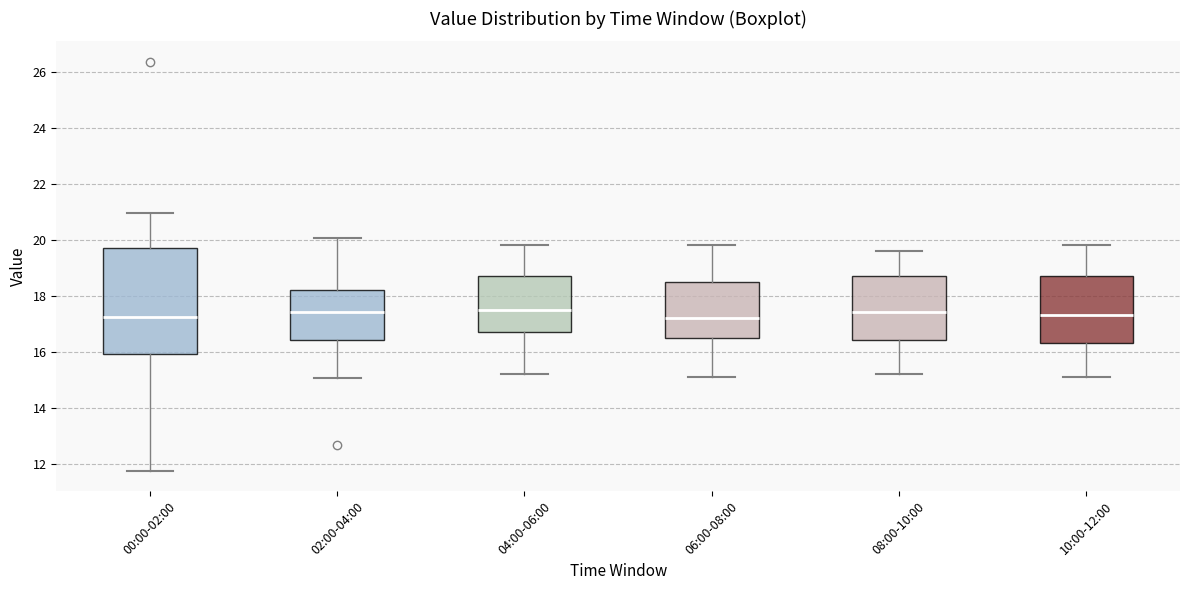

Comparing the boxes themselves (not the whiskers), which one is the tallest?

00:00-02:00